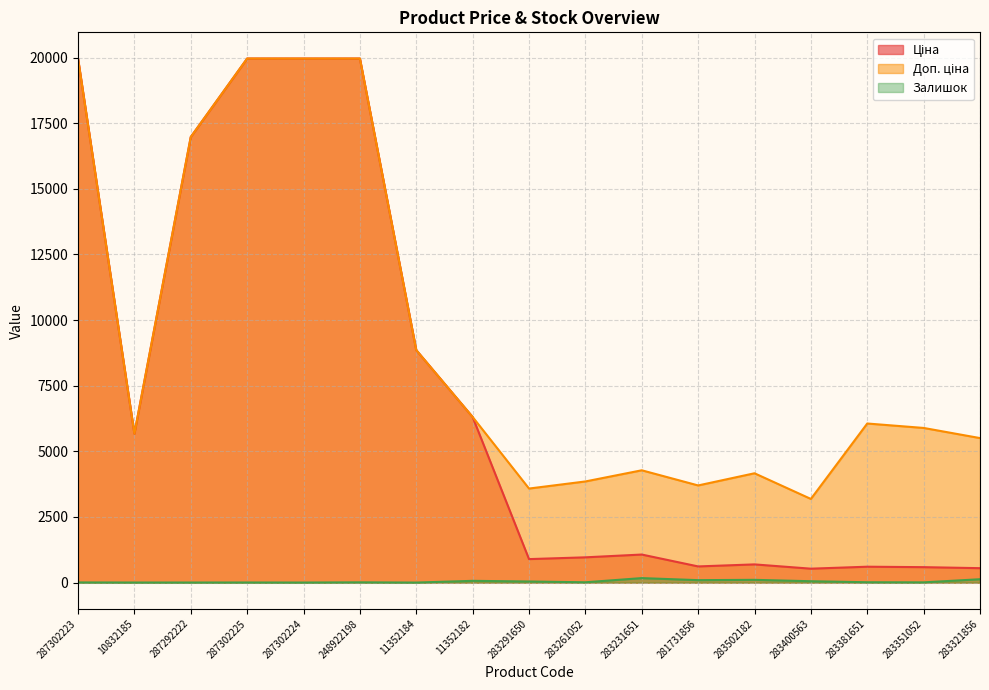

At how many categories does at least one series exceed 201?

17